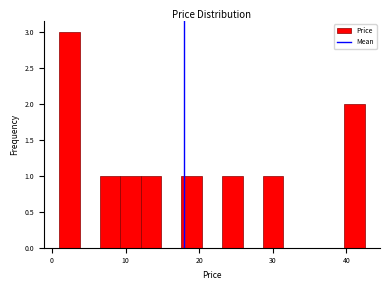

Around what value on the x-axis is the tallest bar? Give the approximate position of its centre, as read against the axis.

2